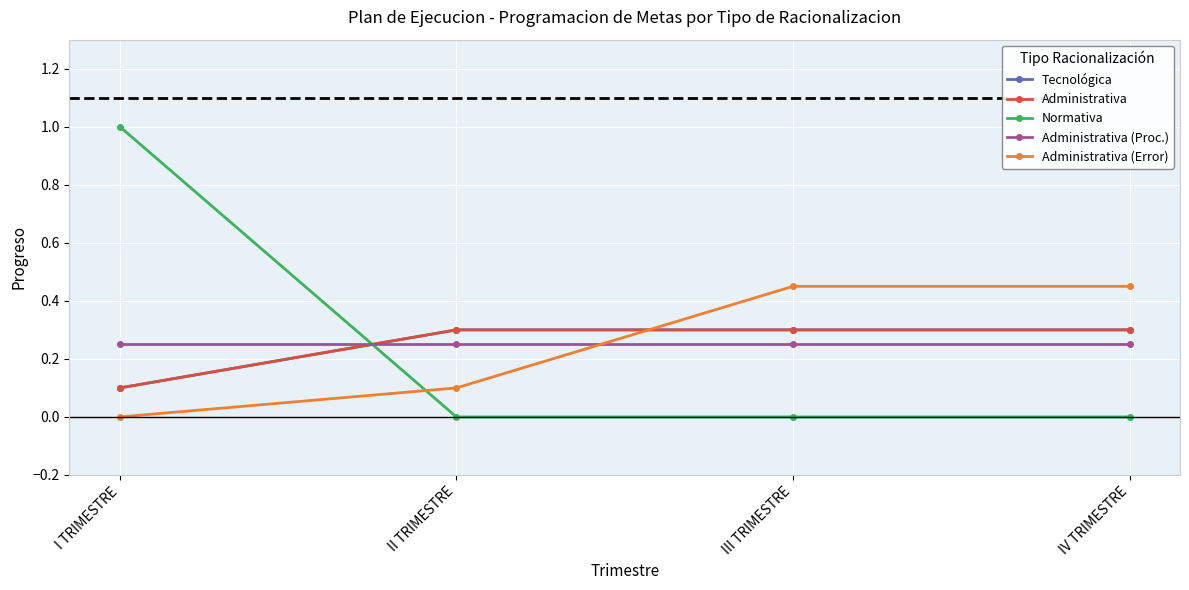

True or false: Administrativa (Error) has more than 1 points higher than both neighbors.

False